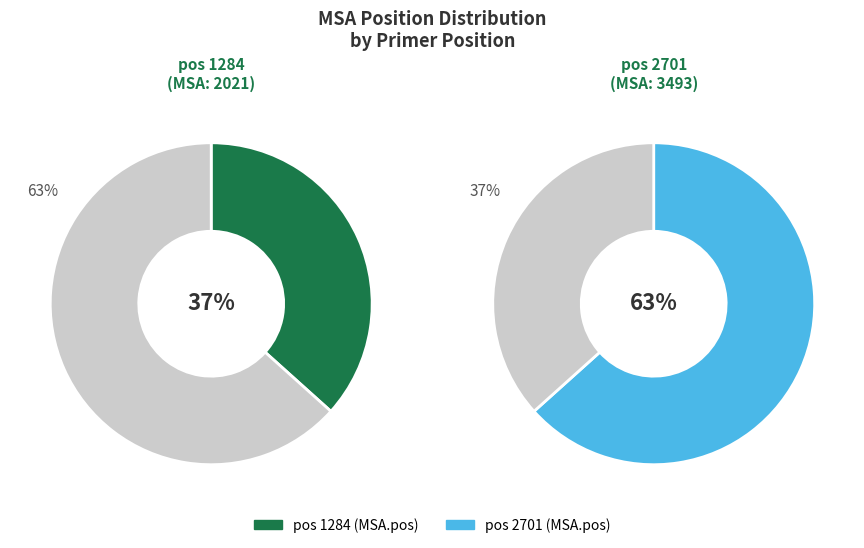

To the nearest percent, what is the combined percentage of 2701 and 1284?

100%